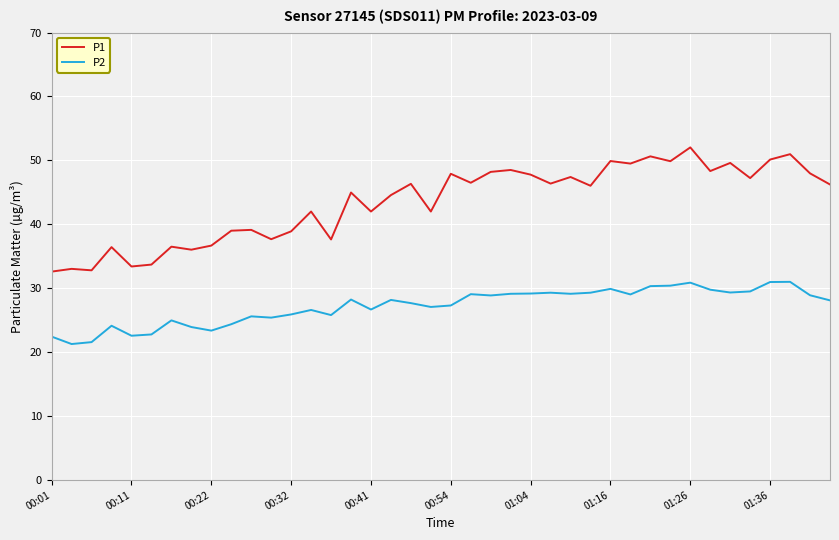

True or false: P2 and P1 cross at least once.

False